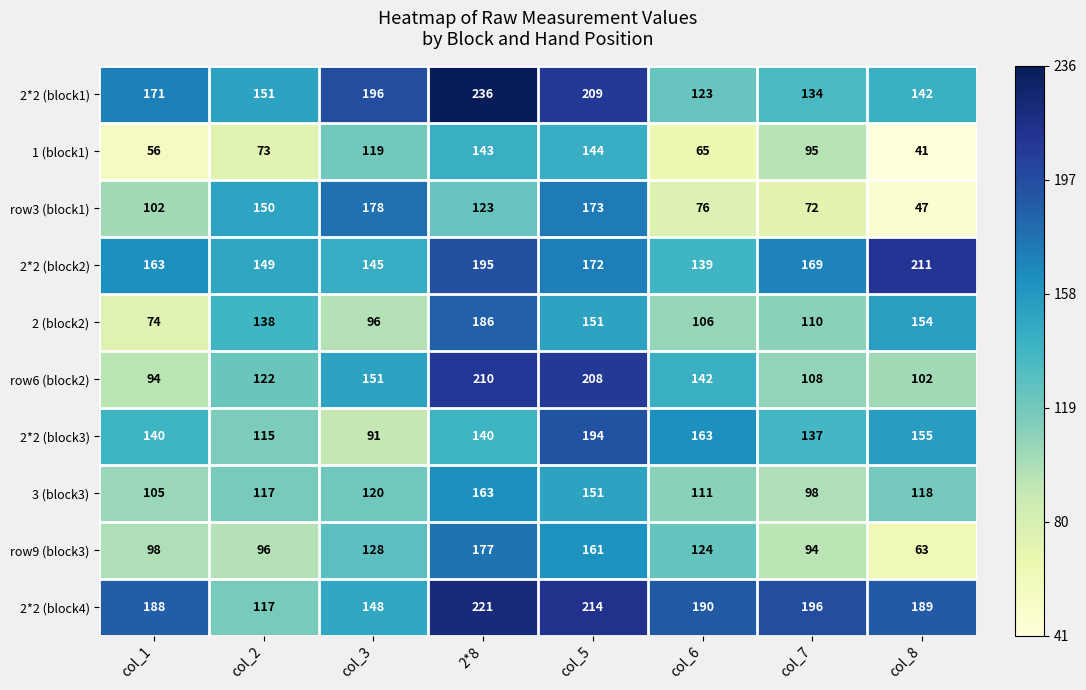

Which series changed the most between col_6 and col_7?

row6 (block2)